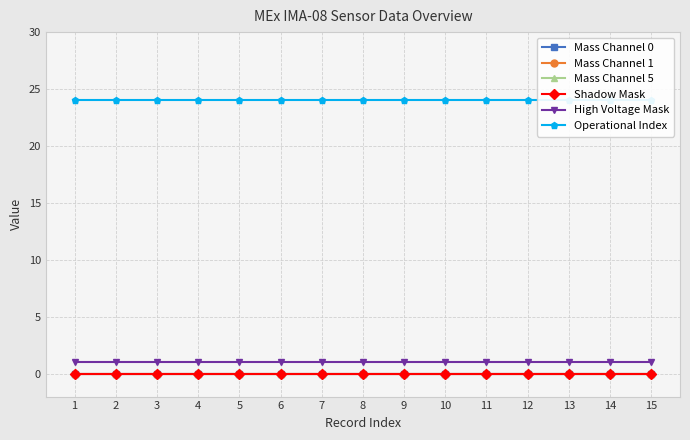

Which series has the largest total across all categories?

Operational Index